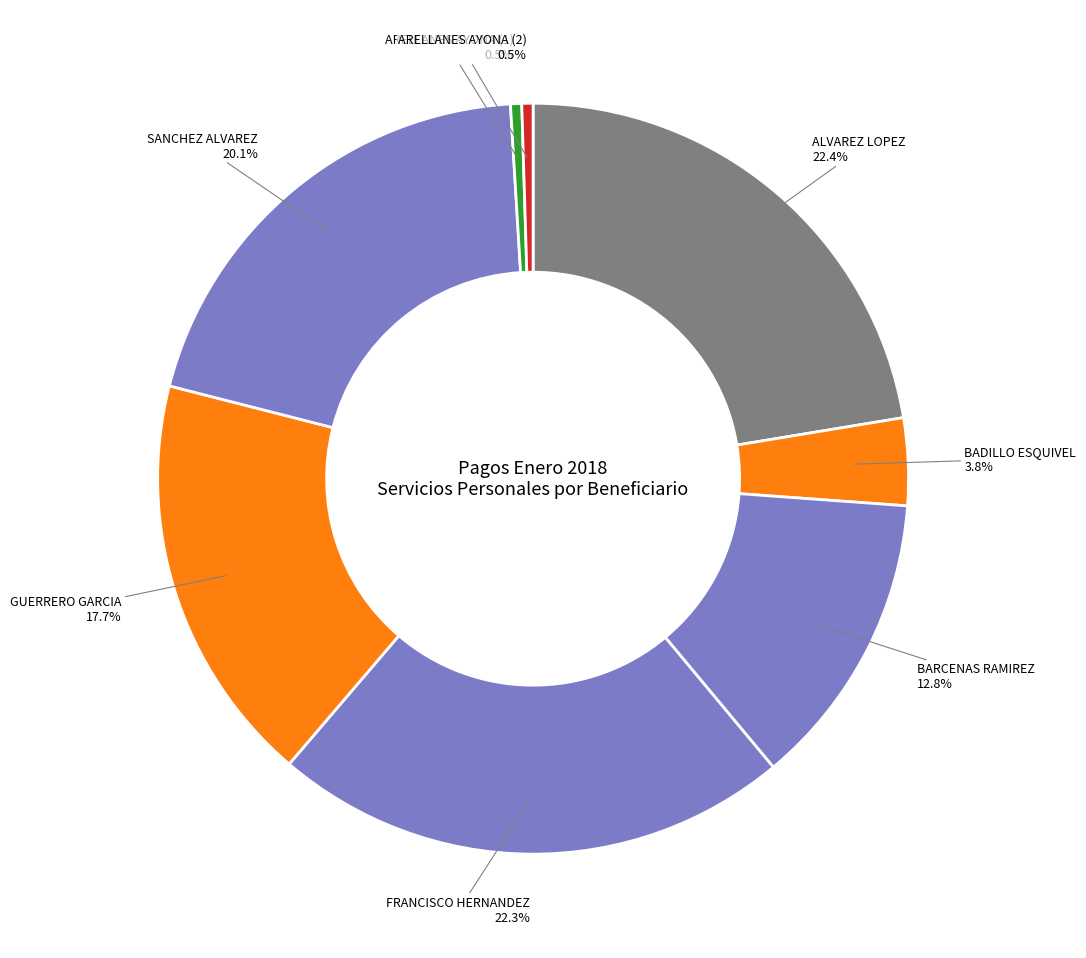

Is GUERRERO GARCIA the majority of the pie?

No